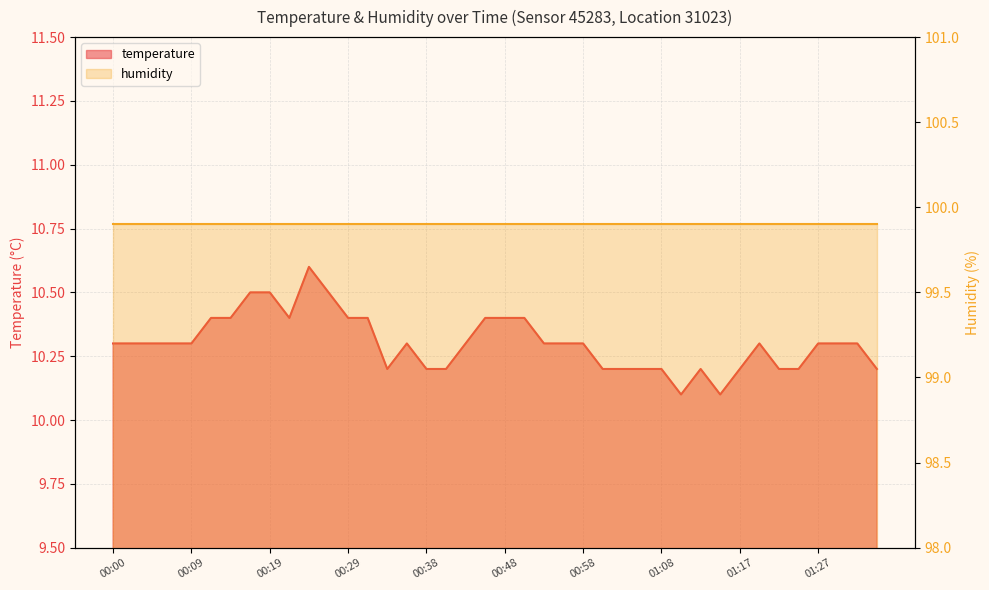

What is the value of the 4th point from the left?

10.3